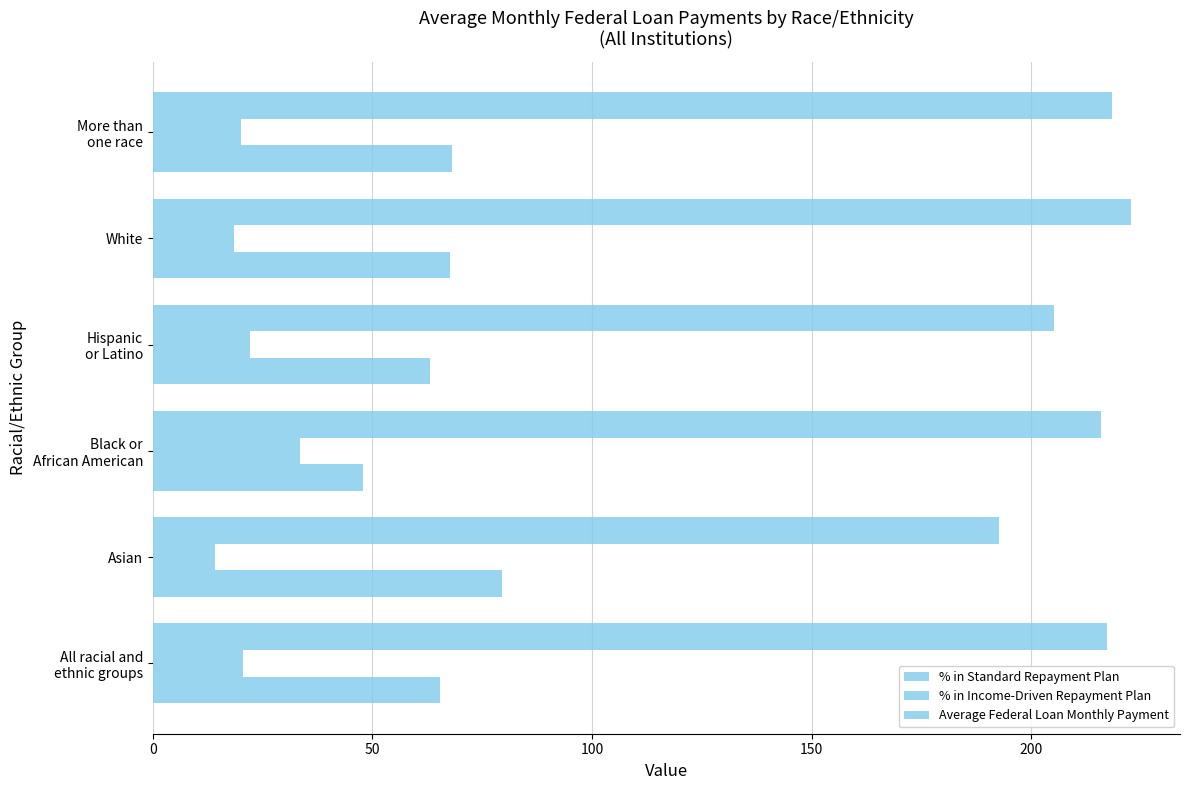

How many data points in % in Standard Repayment Plan are above 67?

3